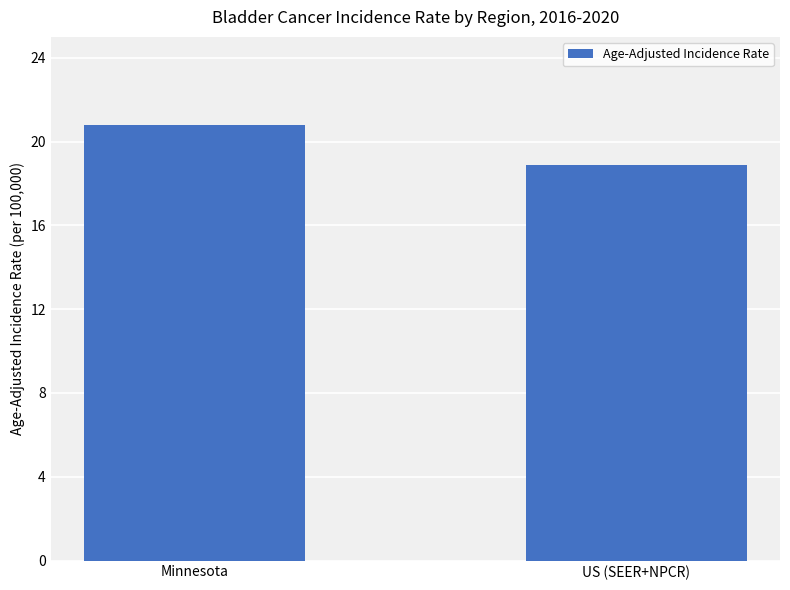

What is the label of the 2nd bar from the right?

Minnesota